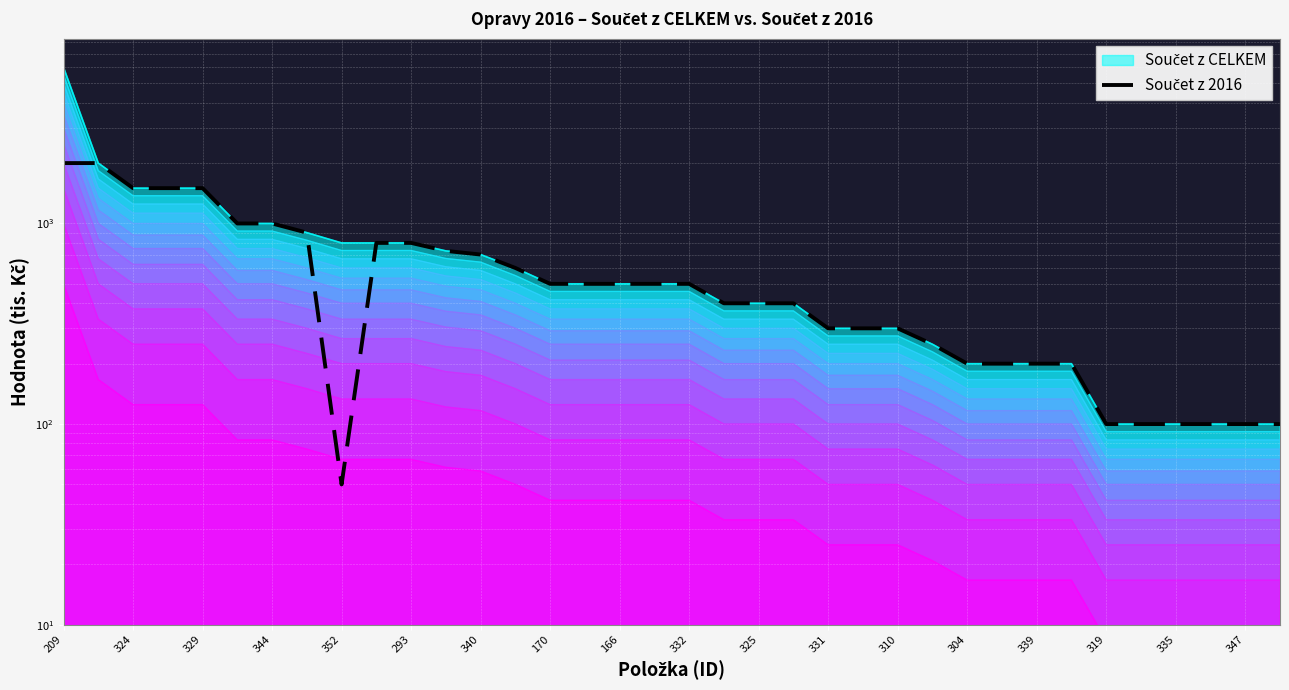

Reading left to right, extract all data points from this chart.

2000	2000	1500	1500	1500	1000	1000	900	50	800	800	730	700	600	500	500	500	500	500	400	400	400	300	300	300	250	200	200	200	200	100	100	100	100	100	100